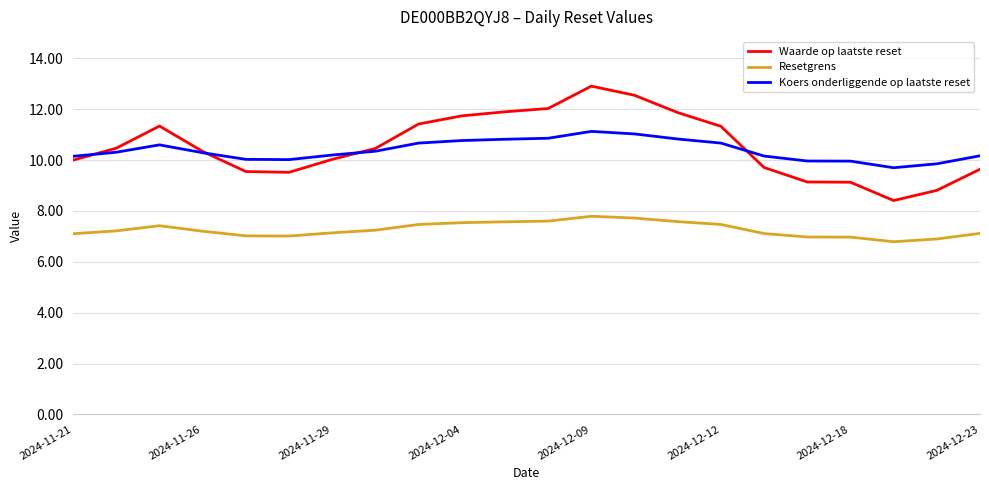

Which series has the widest spread of values?

Waarde op laatste reset